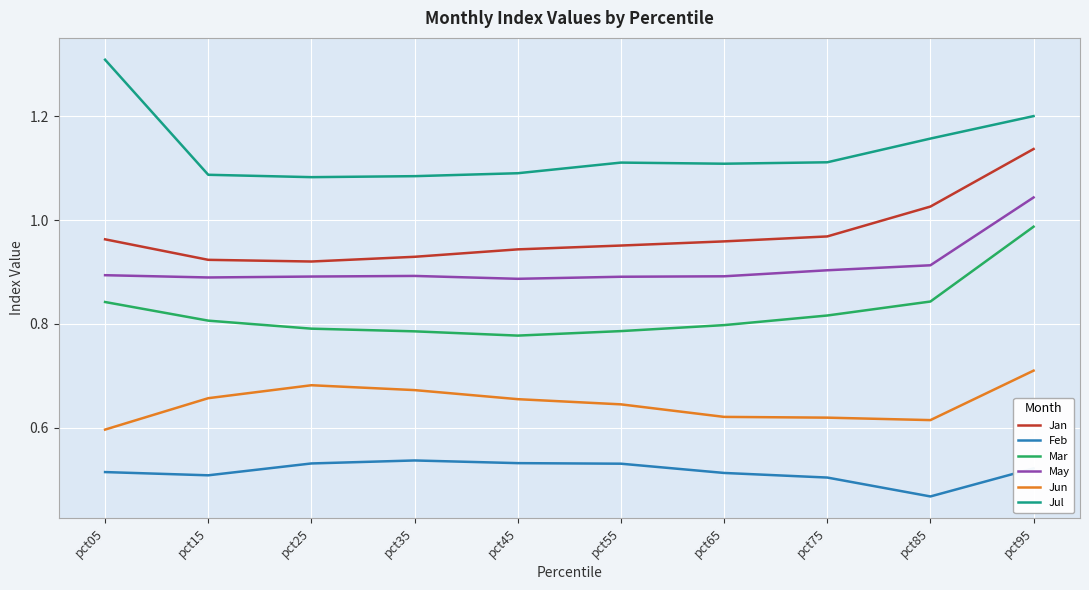

The value of Feb at pct85 is 0.5. True or false?

True